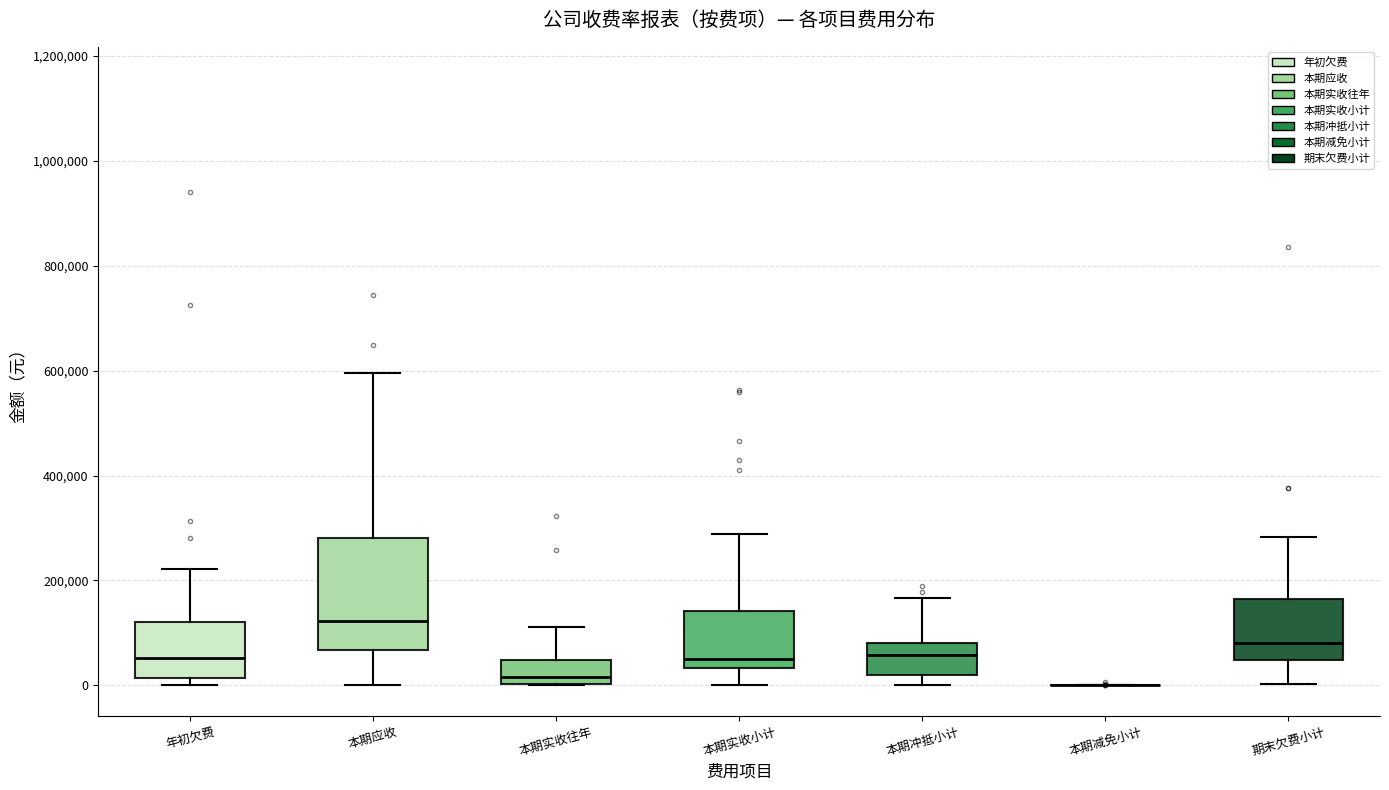

Reading left to right, read every box against the y-axis: the position of its median line, the range the box covers, and the ends of its whiskers. The values are not printed on the chart, so give them approximately, as read against the axis.

年初欠费: median 60000, box 20000 to 120000, whiskers 0 to 220000
本期应收: median 120000, box 60000 to 280000, whiskers 0 to 600000
本期实收往年: median 20000, box 0 to 40000, whiskers 0 to 120000
本期实收小计: median 40000 (just above the box's lower edge), box 40000 to 140000, whiskers 0 to 280000
本期冲抵小计: median 60000, box 20000 to 80000, whiskers 0 to 160000
本期减免小计: box collapsed to a line at 0, whiskers 0 to 0
期末欠费小计: median 80000, box 40000 to 160000, whiskers 0 to 280000